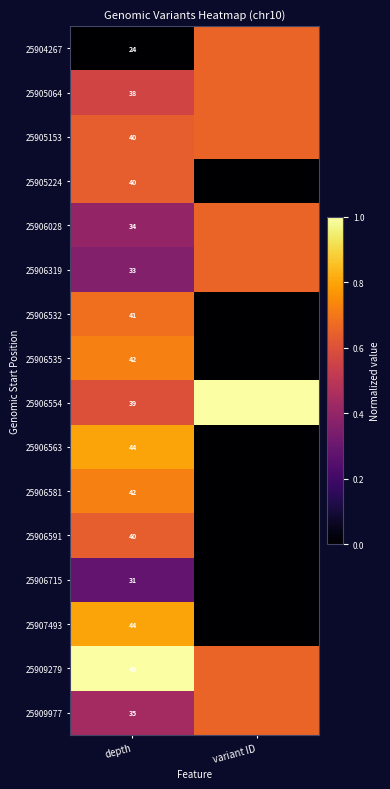

Is the value of 25906319 at depth greater than the value of 25906591 at depth?

No